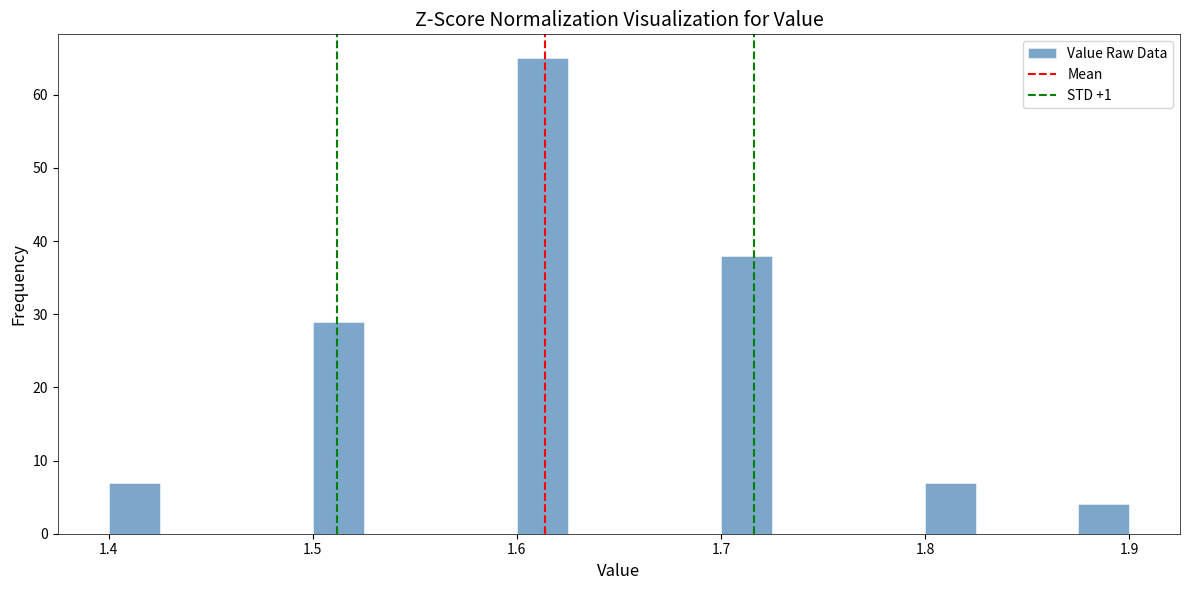

Around what value on the x-axis is the tallest bar? Give the approximate position of its centre, as read against the axis.

1.61